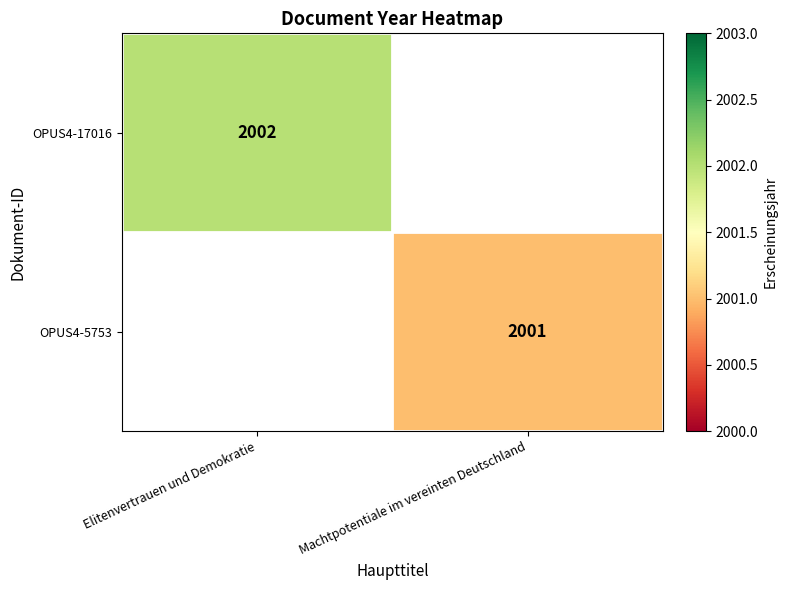

The value of OPUS4-5753 at Machtpotentiale im vereinten Deutschland is 2001. True or false?

True